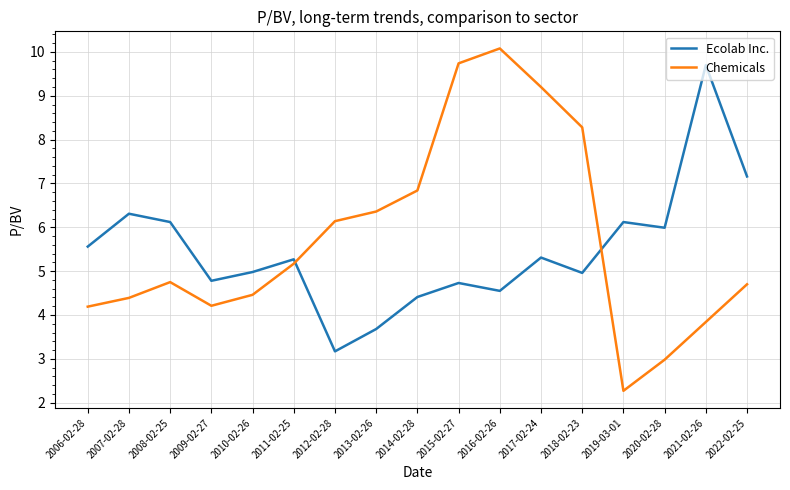

What position from the left is 2010-02-26?

5